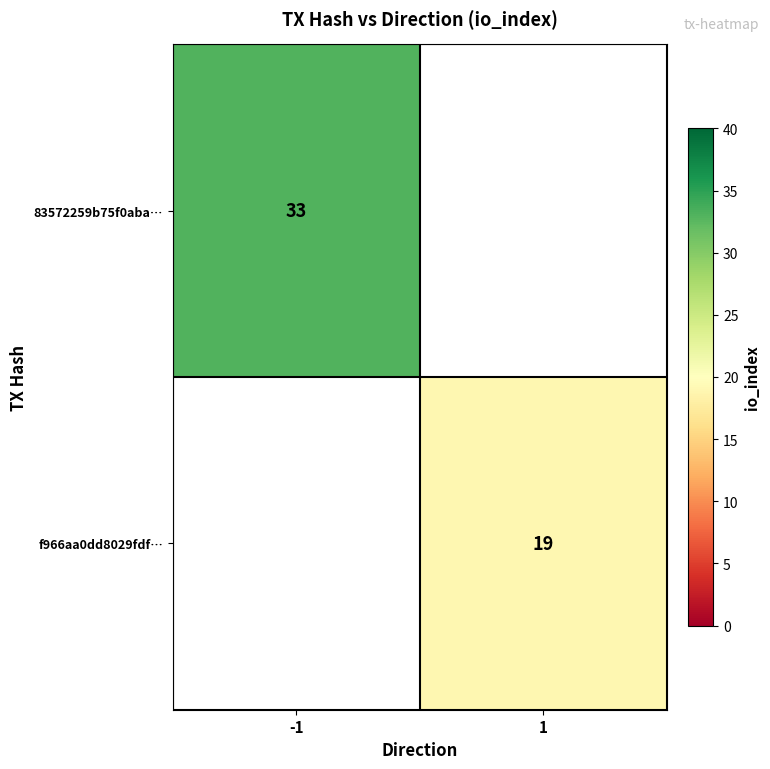

Between 1 and -1, which is larger?

-1